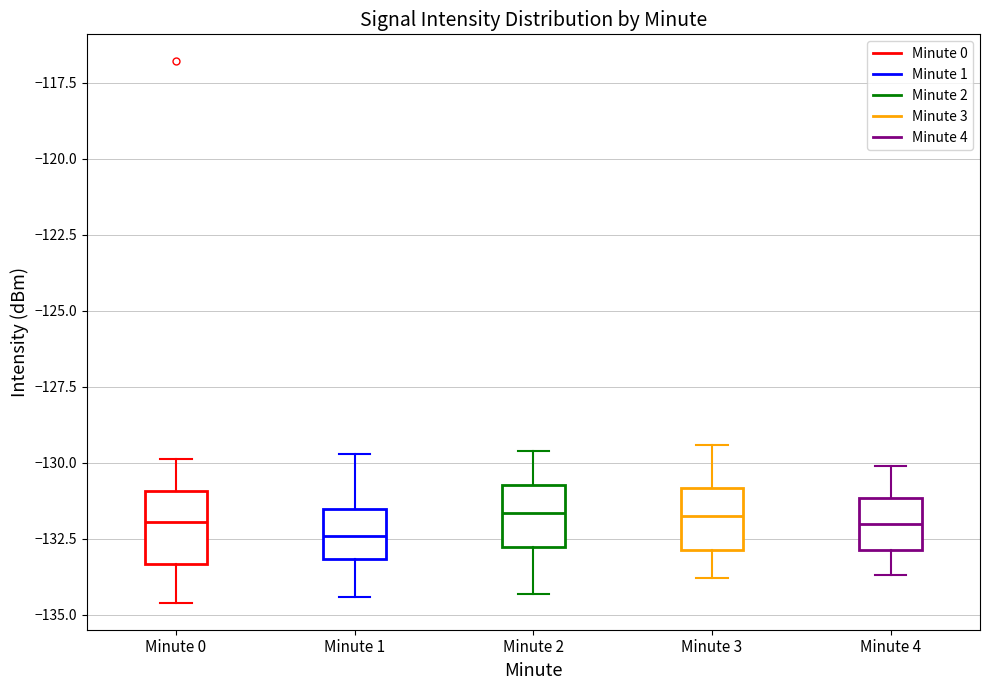

Reading left to right, read every box against the y-axis: the position of its median line, the range the box covers, and the ends of its whiskers. The values are not printed on the chart, so give them approximately, as read against the axis.

Minute 0: median -132.0, box -133.5 to -131.0, whiskers -134.5 to -130.0
Minute 1: median -132.5, box -133.0 to -131.5, whiskers -134.5 to -129.5
Minute 2: median -131.5, box -132.5 to -130.5, whiskers -134.5 to -129.5
Minute 3: median -131.5, box -133.0 to -131.0, whiskers -134.0 to -129.5
Minute 4: median -132.0, box -133.0 to -131.0, whiskers -133.5 to -130.0